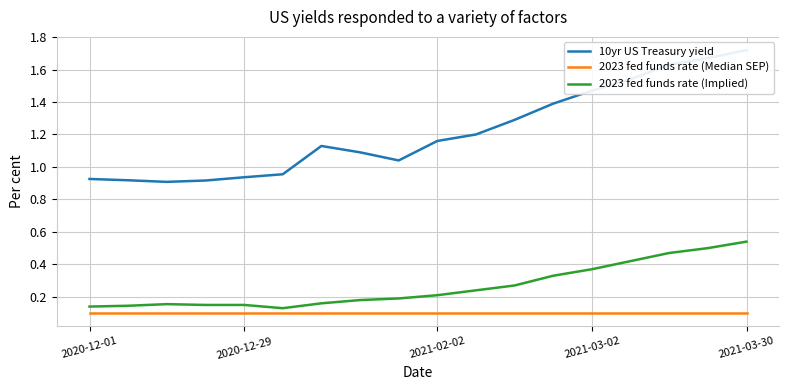

At how many categories does at least one series exceed 0?

18